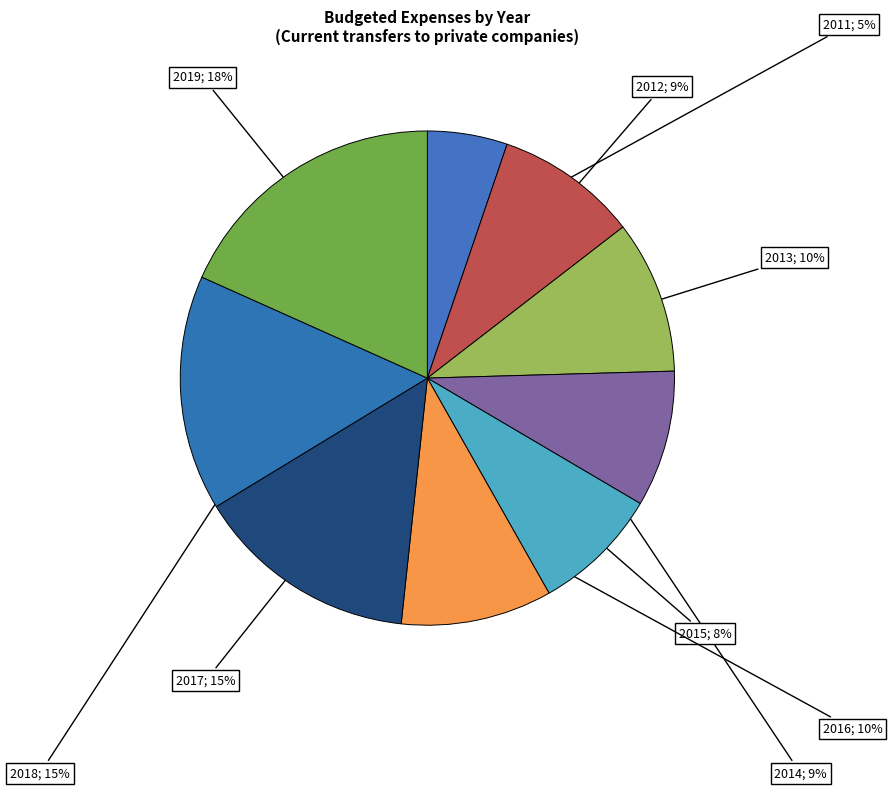

Combined, do 2019 and 2012 account for over 50%?

No